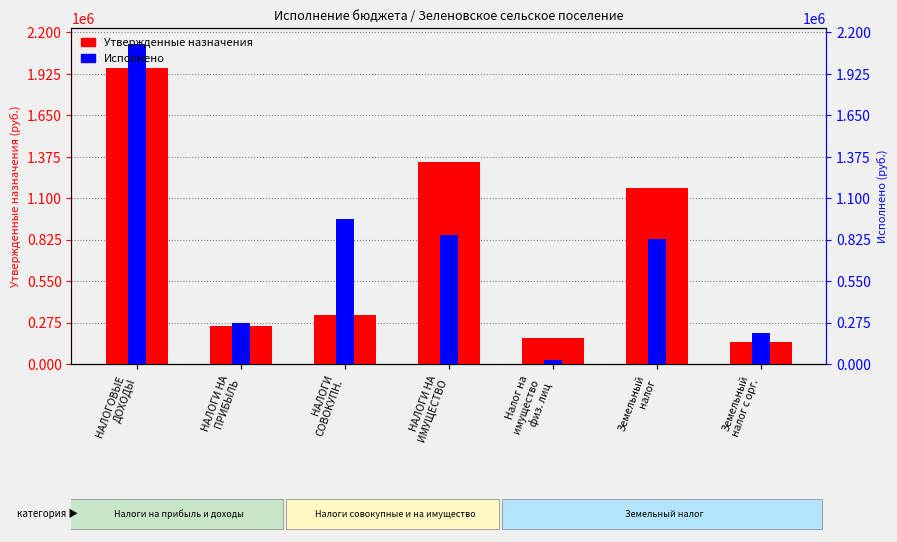

Count the number of data series in this chart.

2